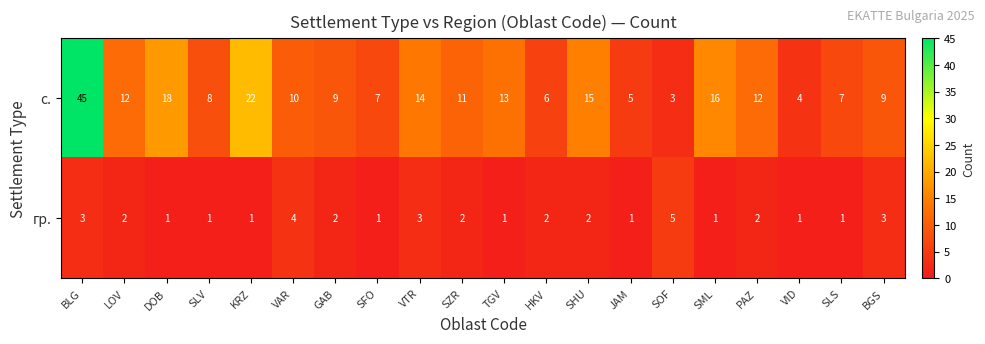

Which category has the highest value in the гр. series?

SOF